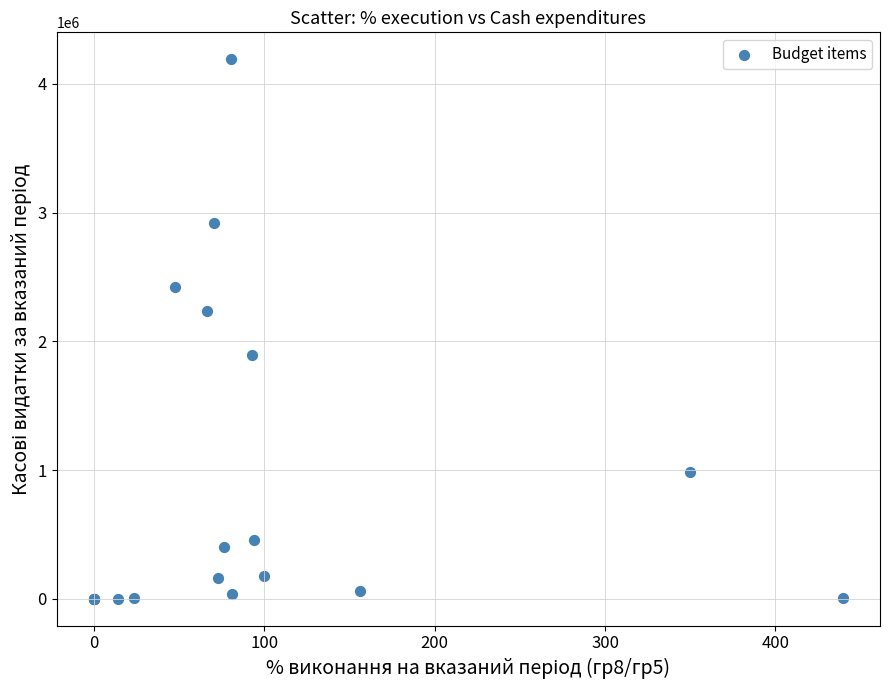

What Y value in the scatter plot is closest to 2095500?

2236854.3